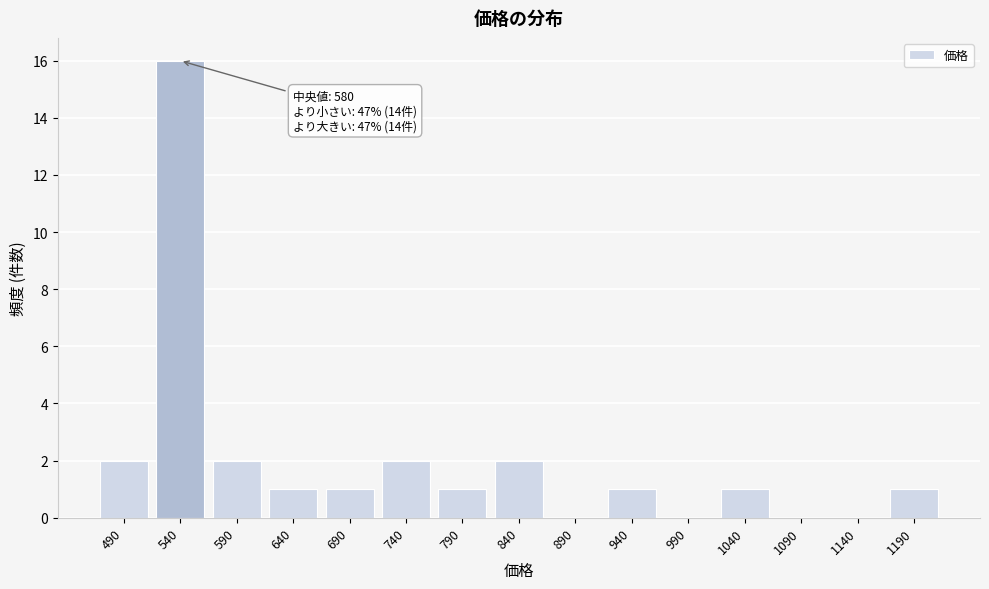

Reading left to right, extract all data points from this chart.

490=2	540=16	590=2	640=1	690=1	740=2	790=1	840=2	890=0	940=1	990=0	1040=1	1090=0	1140=0	1190=1